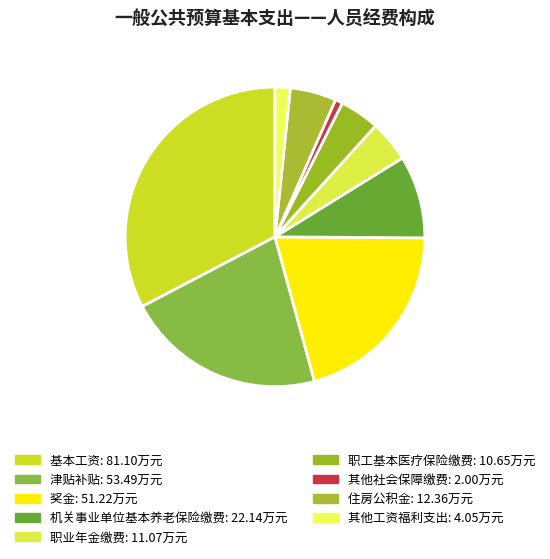

Count the number of slices in the pie.

9